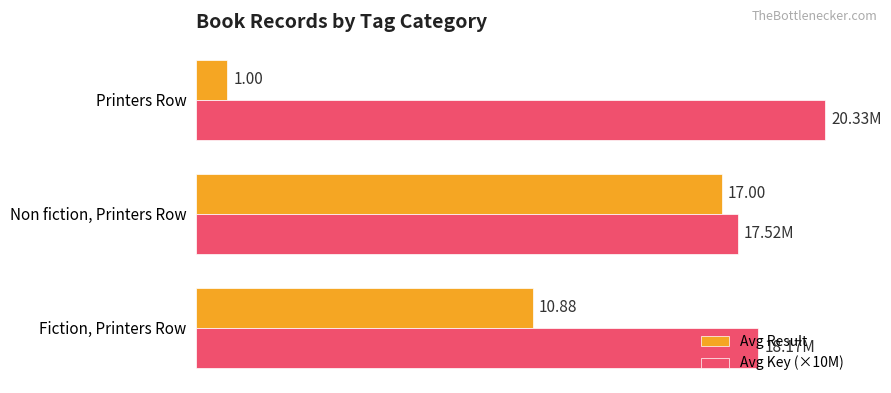

Which series has the widest spread of values?

Avg Result